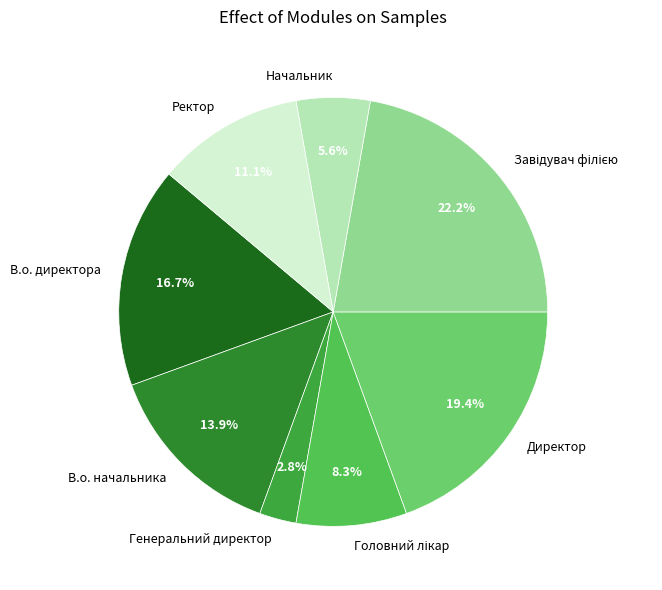

Which has a higher value, В.о. начальника or Ректор?

В.о. начальника